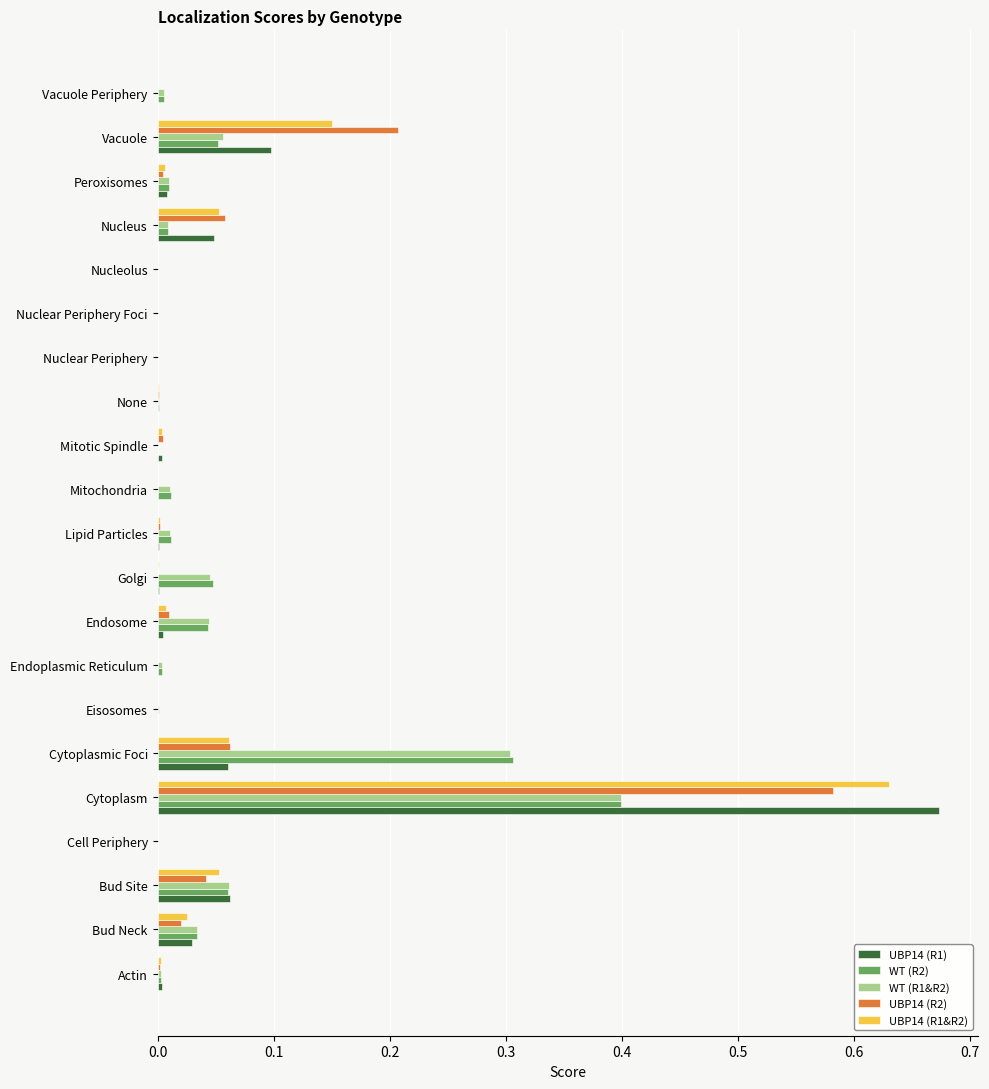

Is it true that UBP14 (R1&R2) equals 0.0 at Bud Neck?

True